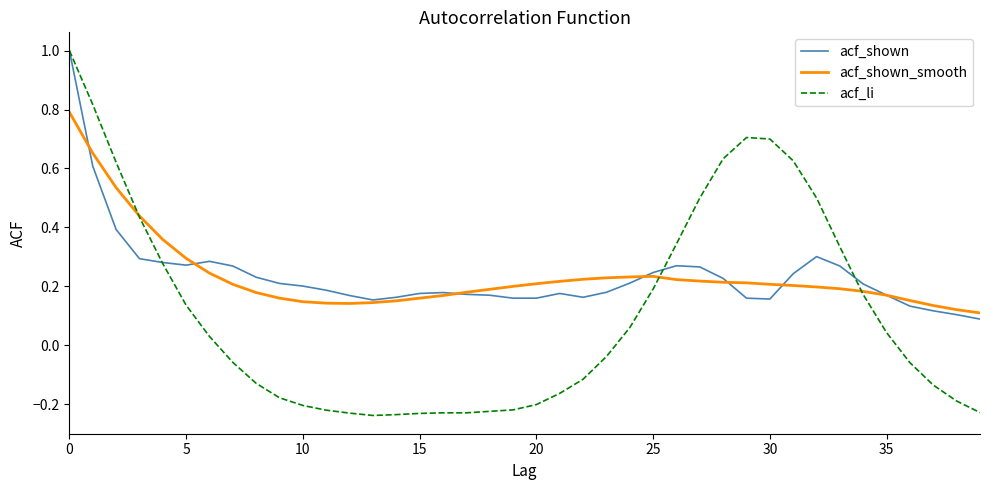

What is the maximum value shown in the chart?

1.0